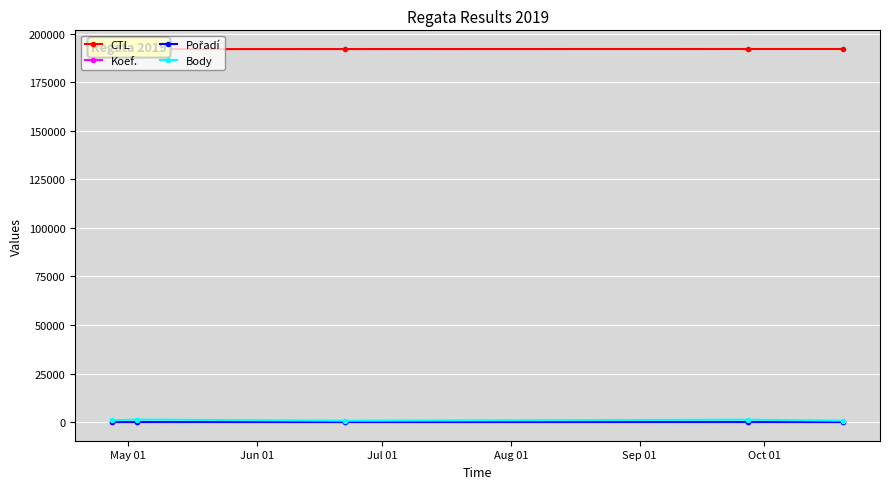

True or false: Body and Koef. cross at least once.

False